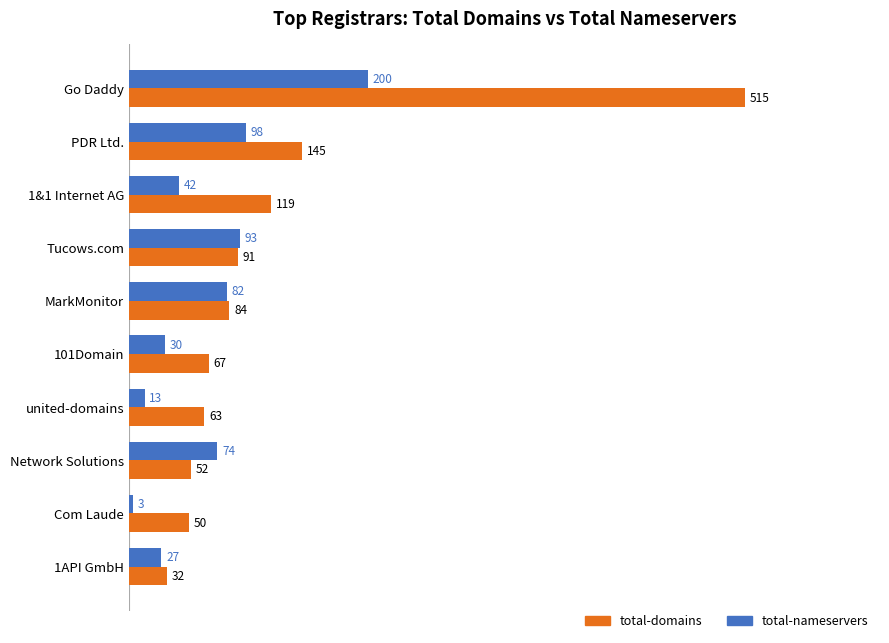

Is it true that total-domains equals 71 at 1&1 Internet AG?

False